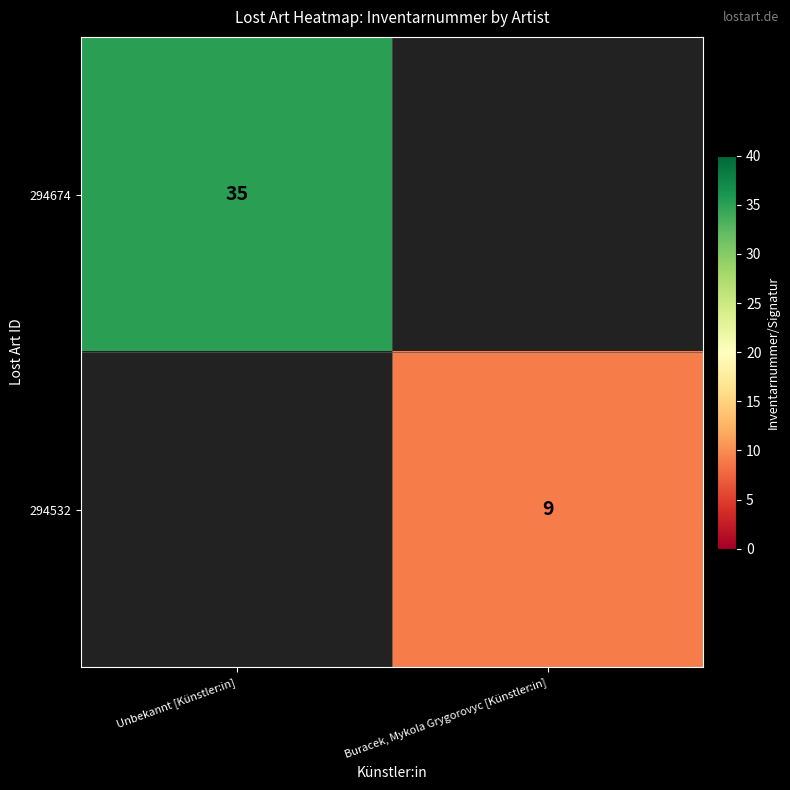

Is the value of 294532 at Buracek, Mykola Grygorovyc [Künstler:in] greater than the value of 294674 at Unbekannt [Künstler:in]?

No